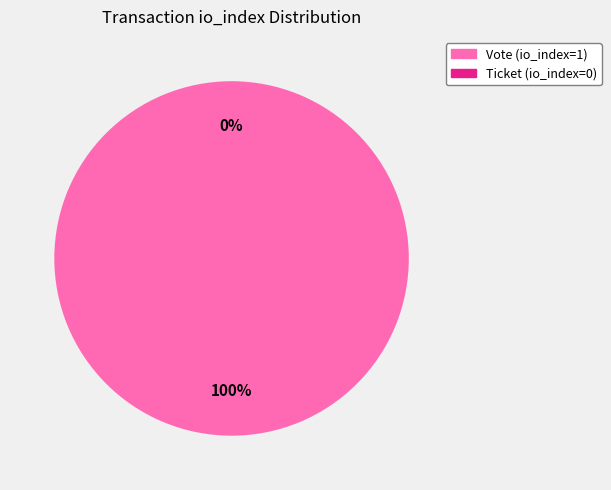

To the nearest percent, what is the average slice percentage?

50%